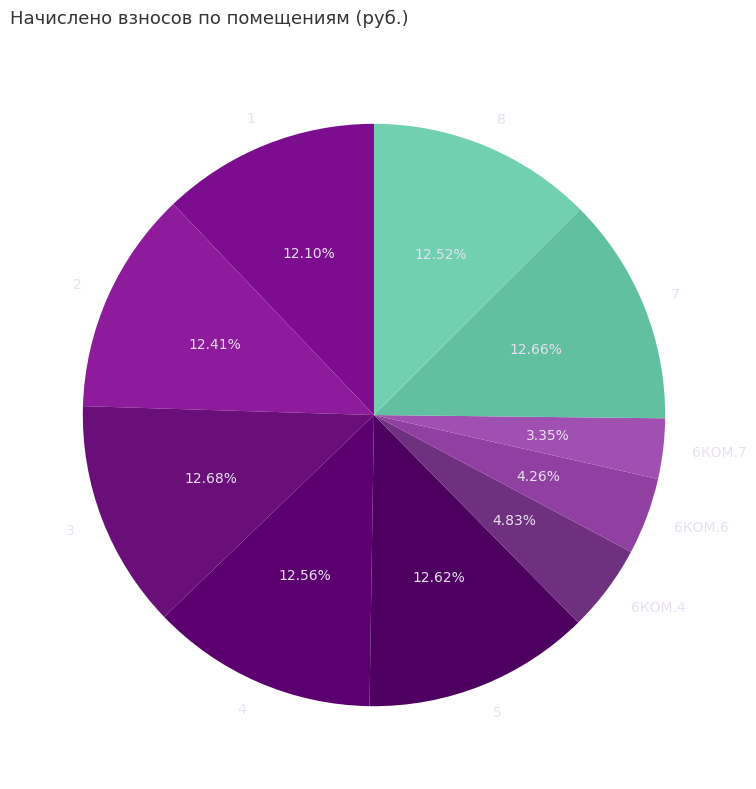

Do 2 and 1 together represent more than half of the pie?

No